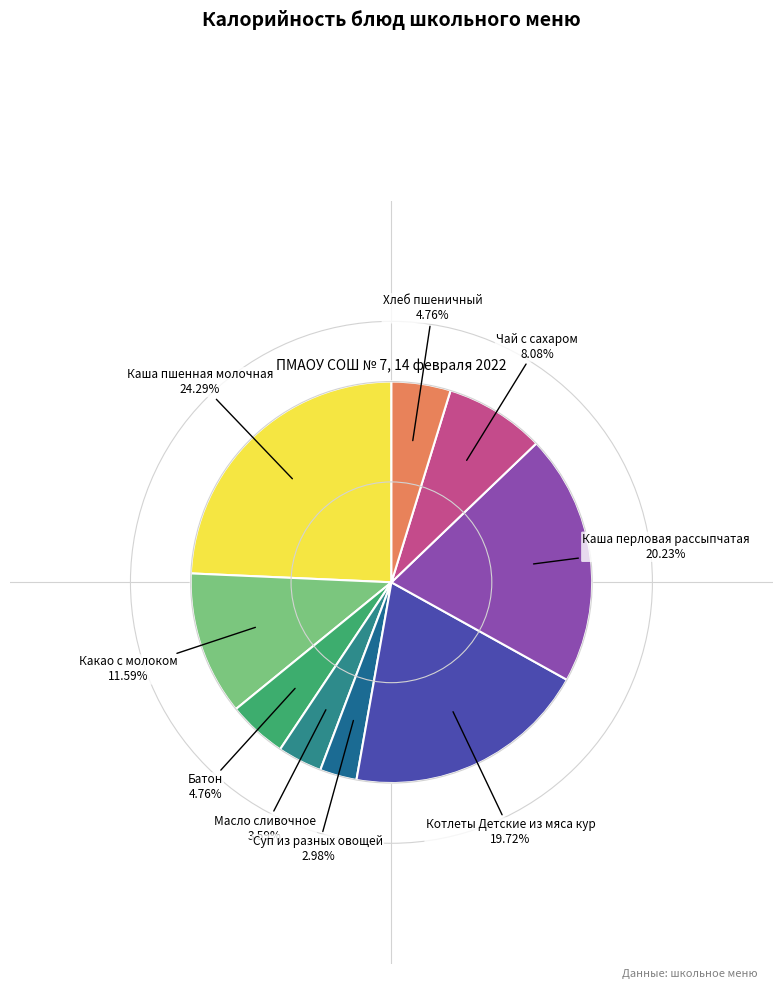

How many slices are in this pie chart?

9